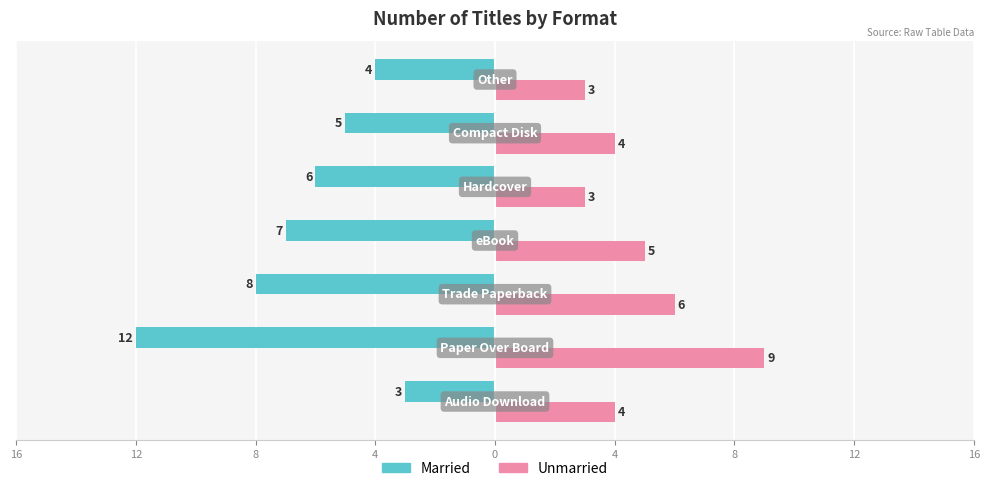

What are all the series names shown in the legend?

Married, Unmarried